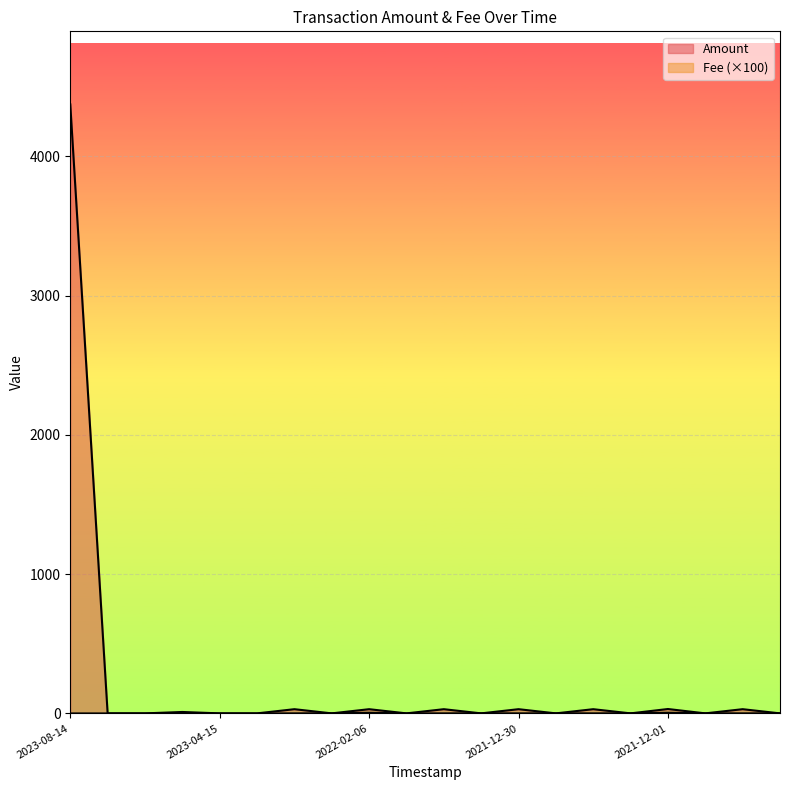

The Fee series shows 0.2 at 2023-04-24. True or false?

False